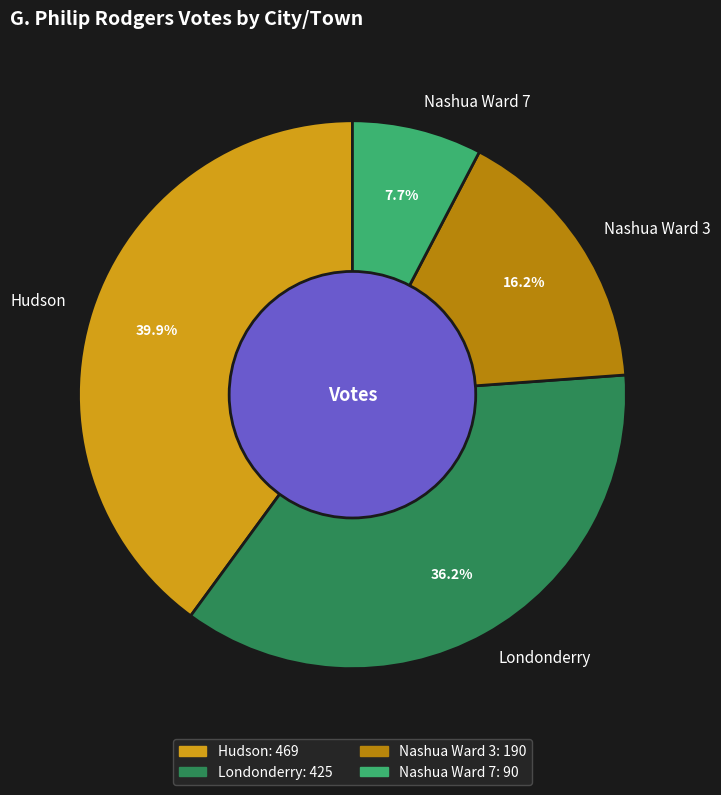

The Hudson slice represents 47% of the pie. True or false?

False